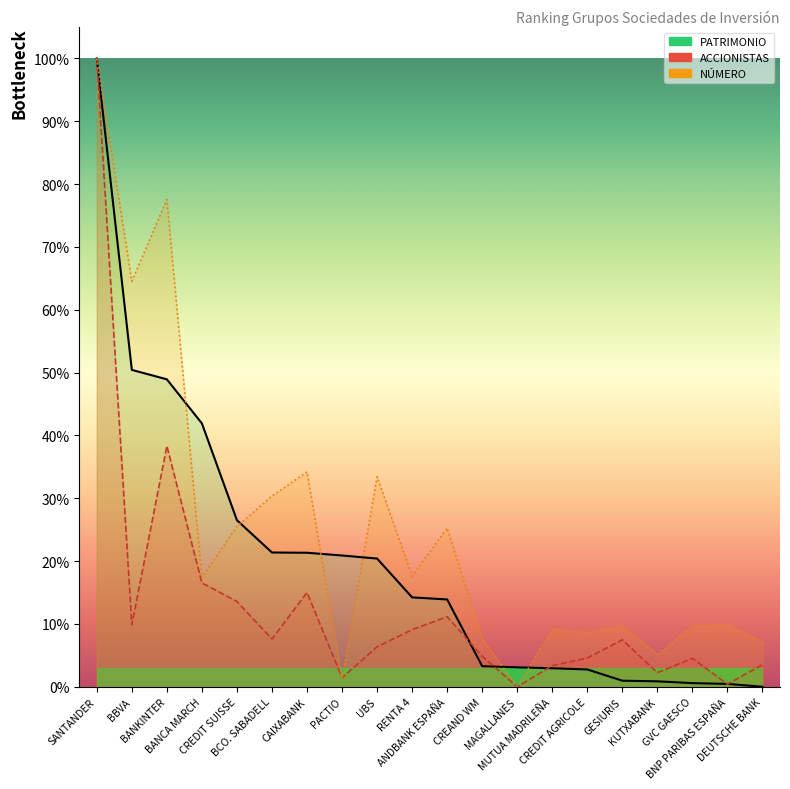

Which label corresponds to the smallest value in the chart?

MAGALLANES